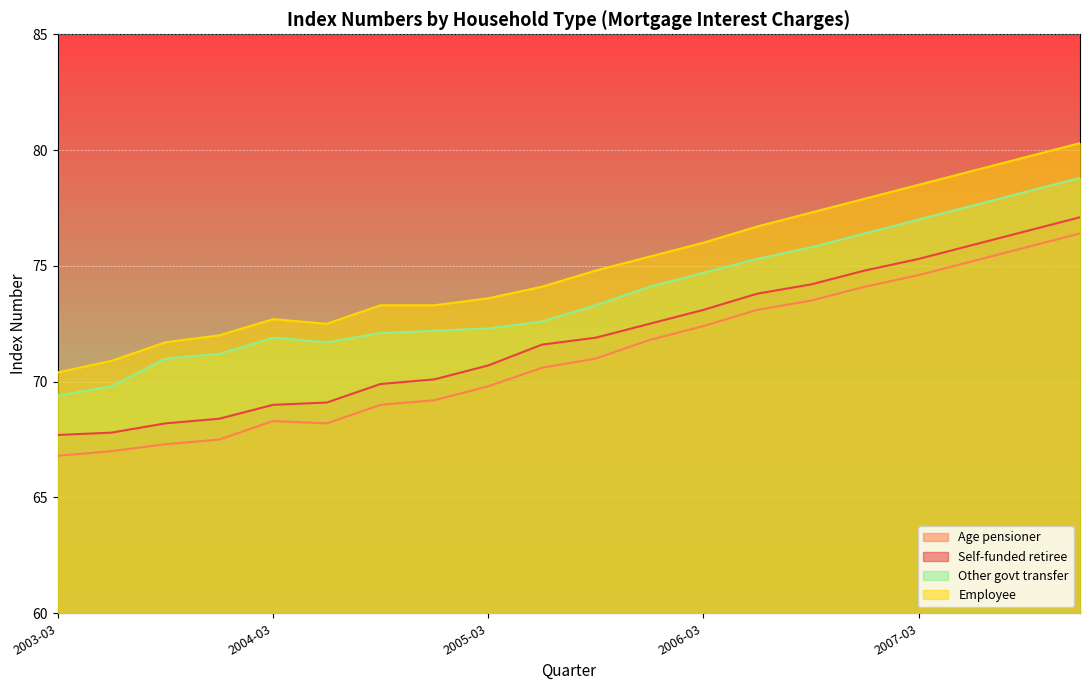

How many lines are shown in the chart?

4